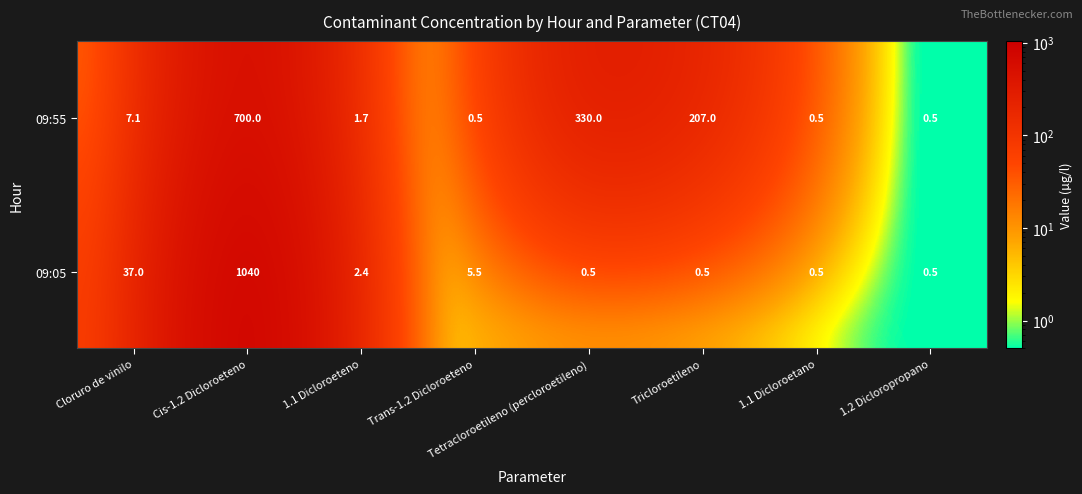

What is the sum of all 09:55 values?

1247.3